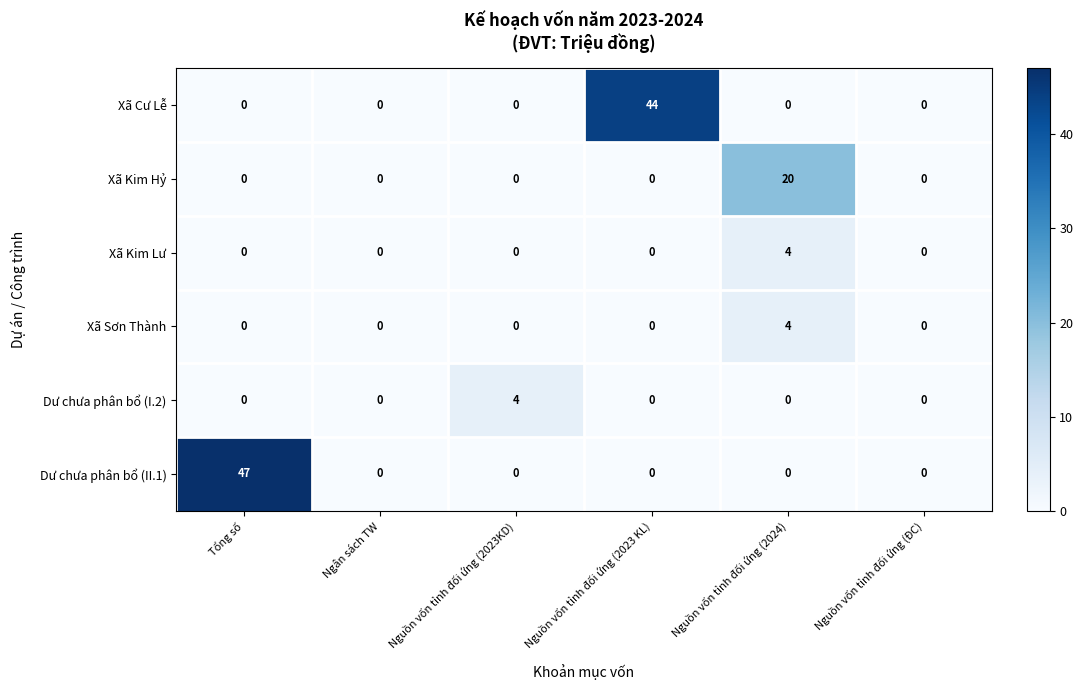

What is the difference between the highest and lowest values at Nguồn vốn tỉnh đối ứng (2023 KL)?

44